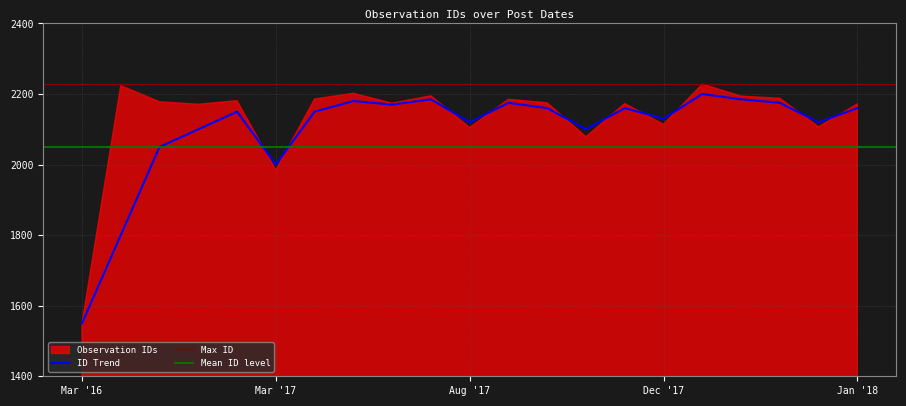

Reading left to right, what are all the values shown in this chart?

1550	1800	2050	2100	2150	2000	2150	2180	2170	2185	2120	2175	2160	2100	2160	2130	2200	2185	2175	2120	2160